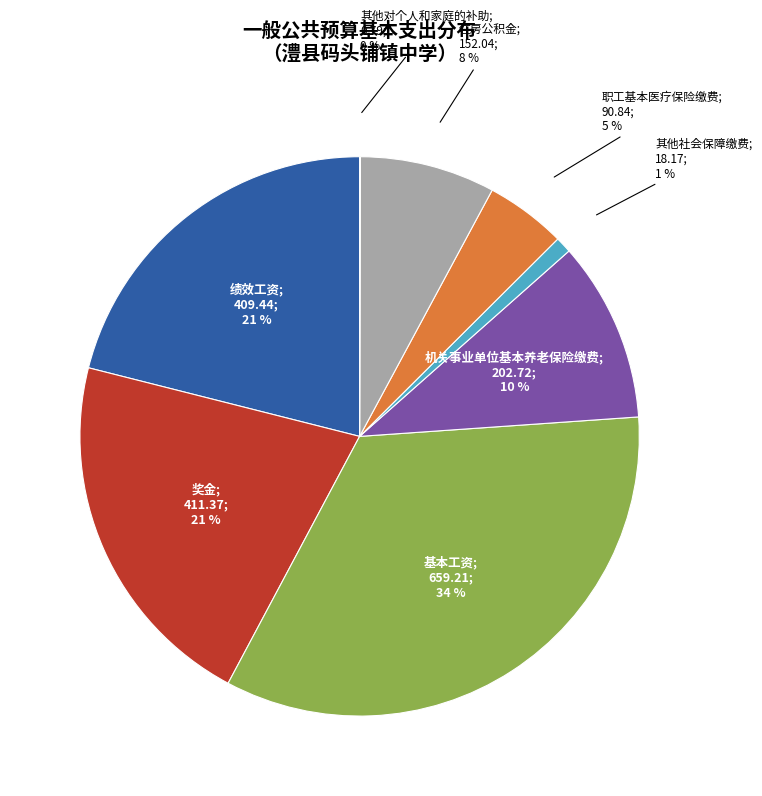

Which category has the biggest portion of the pie?

基本工资